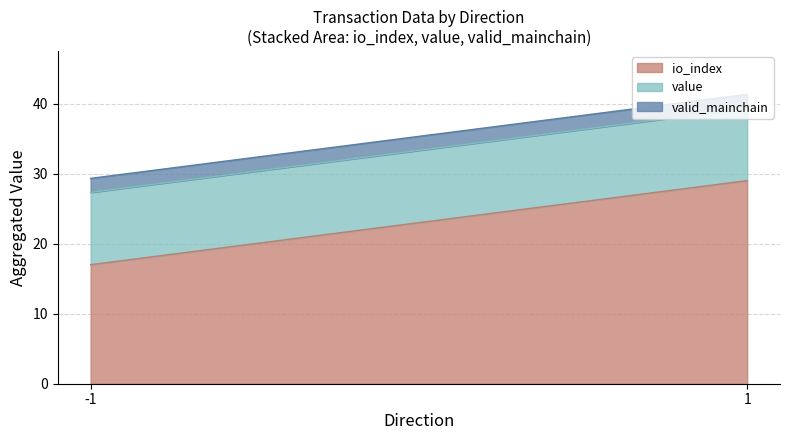

Is it true that io_index equals 6.3 at -1?

False